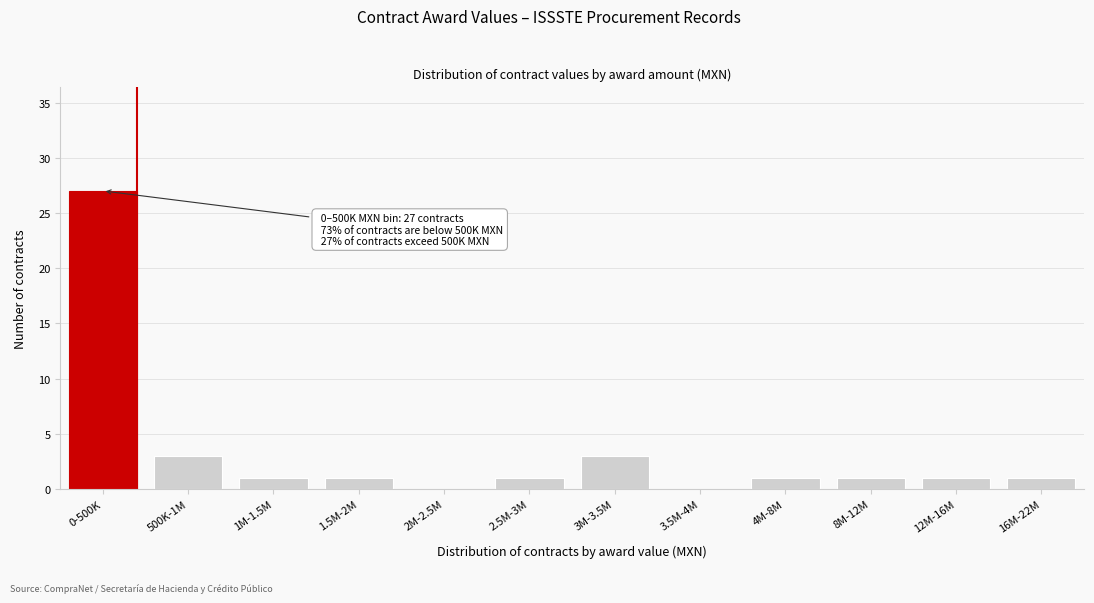

Reading left to right, transcribe all the data shown in this chart.

0-500K=27	500K-1M=3	1M-1.5M=1	1.5M-2M=1	2M-2.5M=0	2.5M-3M=1	3M-3.5M=3	3.5M-4M=0	4M-8M=1	8M-12M=1	12M-16M=1	16M-22M=1